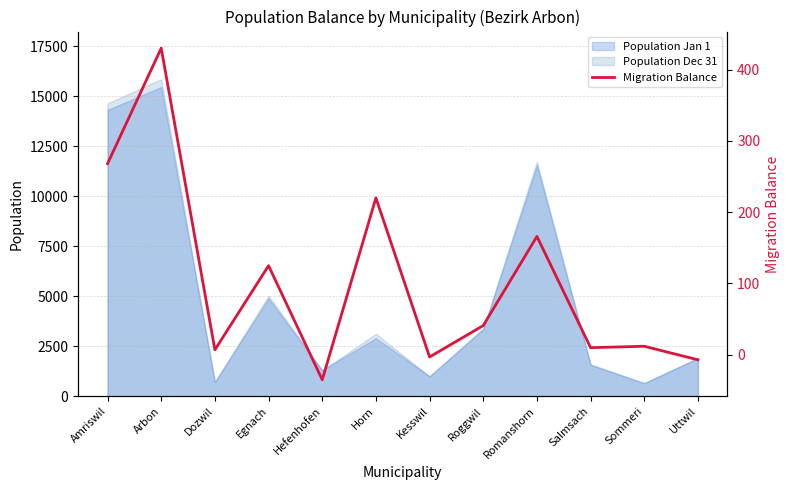

How many values are below 41?

6